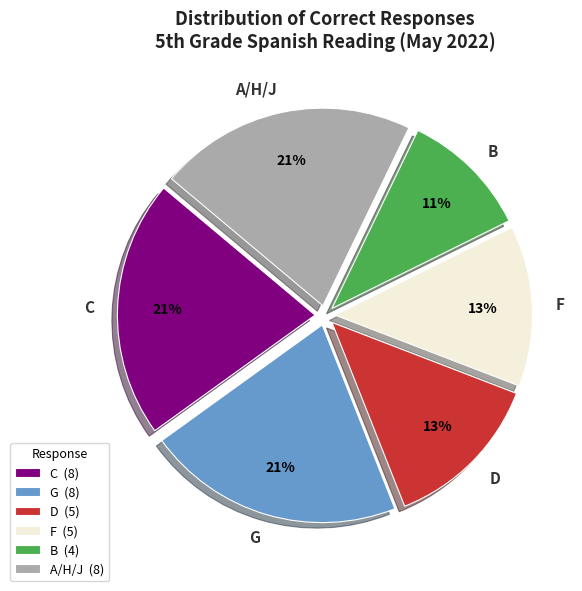

Approximately how many times larger is the value at A/H/J compared to F?

1.6